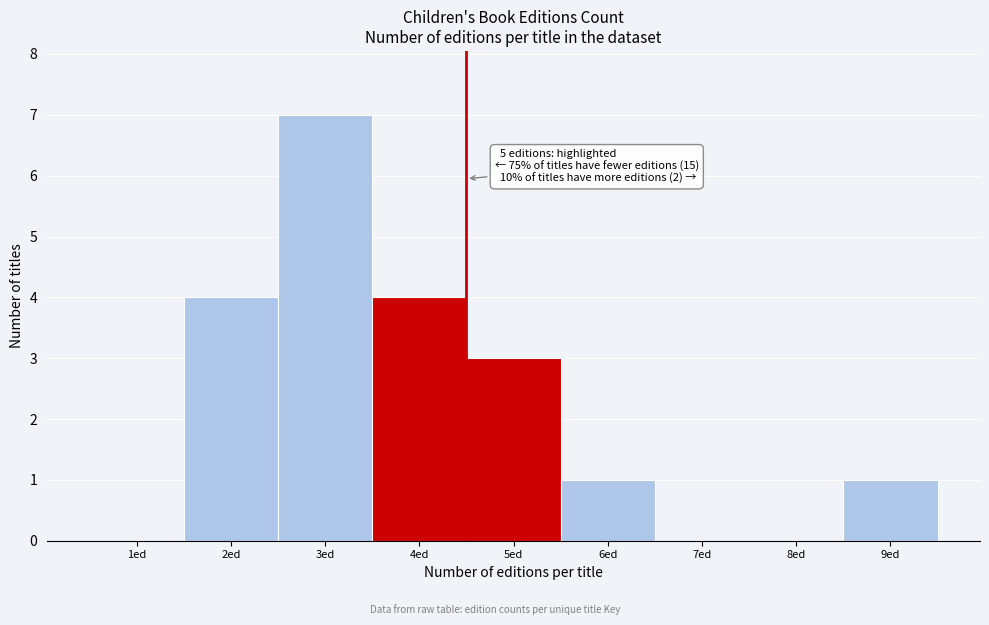

Reading left to right, list all the values displayed in this chart.

1ed=0	2ed=4	3ed=7	4ed=4	5ed=3	6ed=1	7ed=0	8ed=0	9ed=1